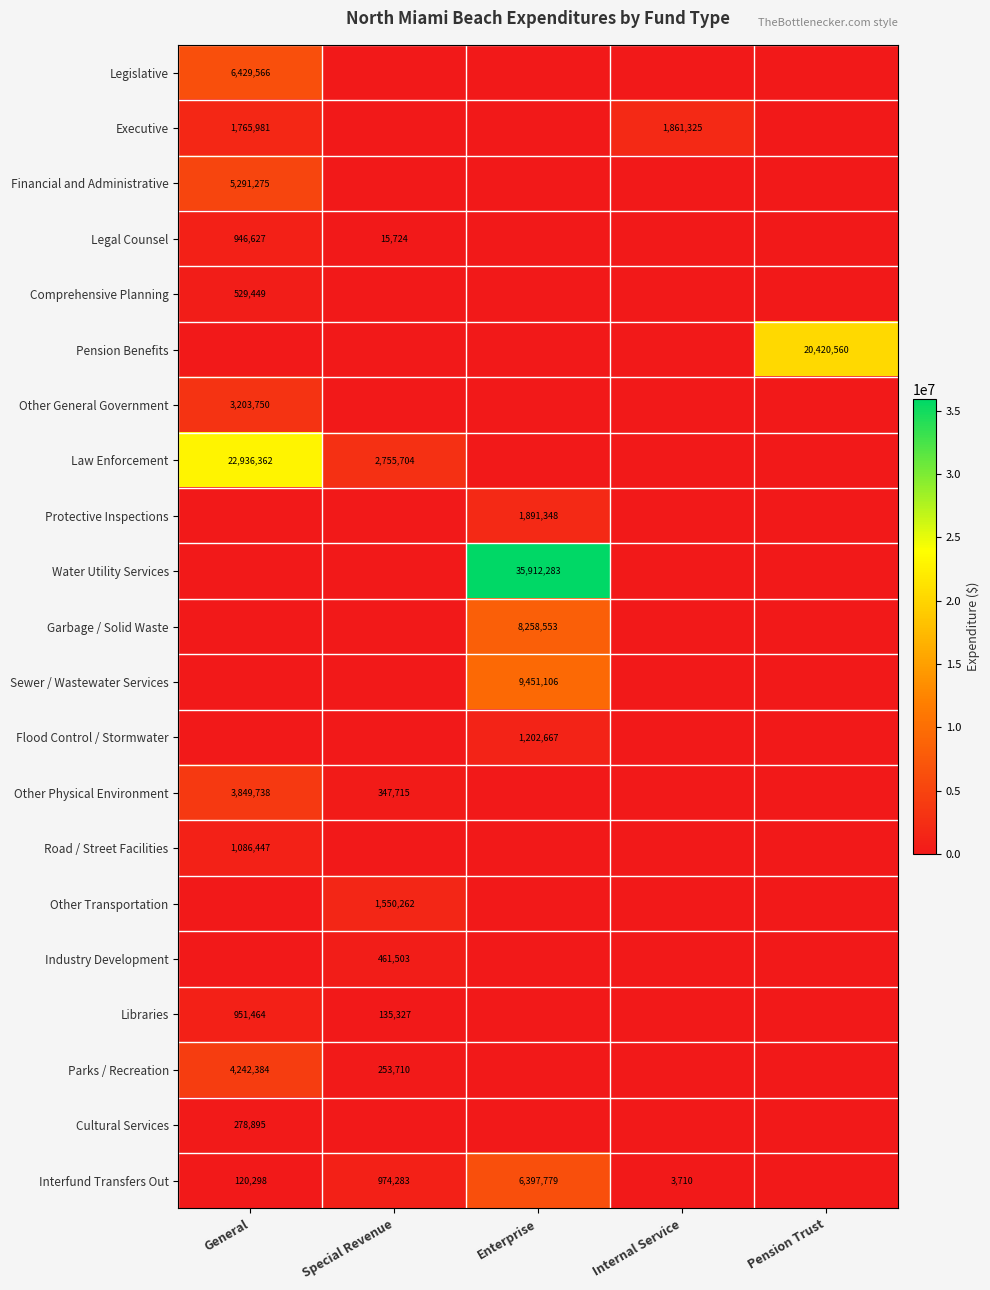

Is it true that Financial and Administrative equals 5291275 at General?

True